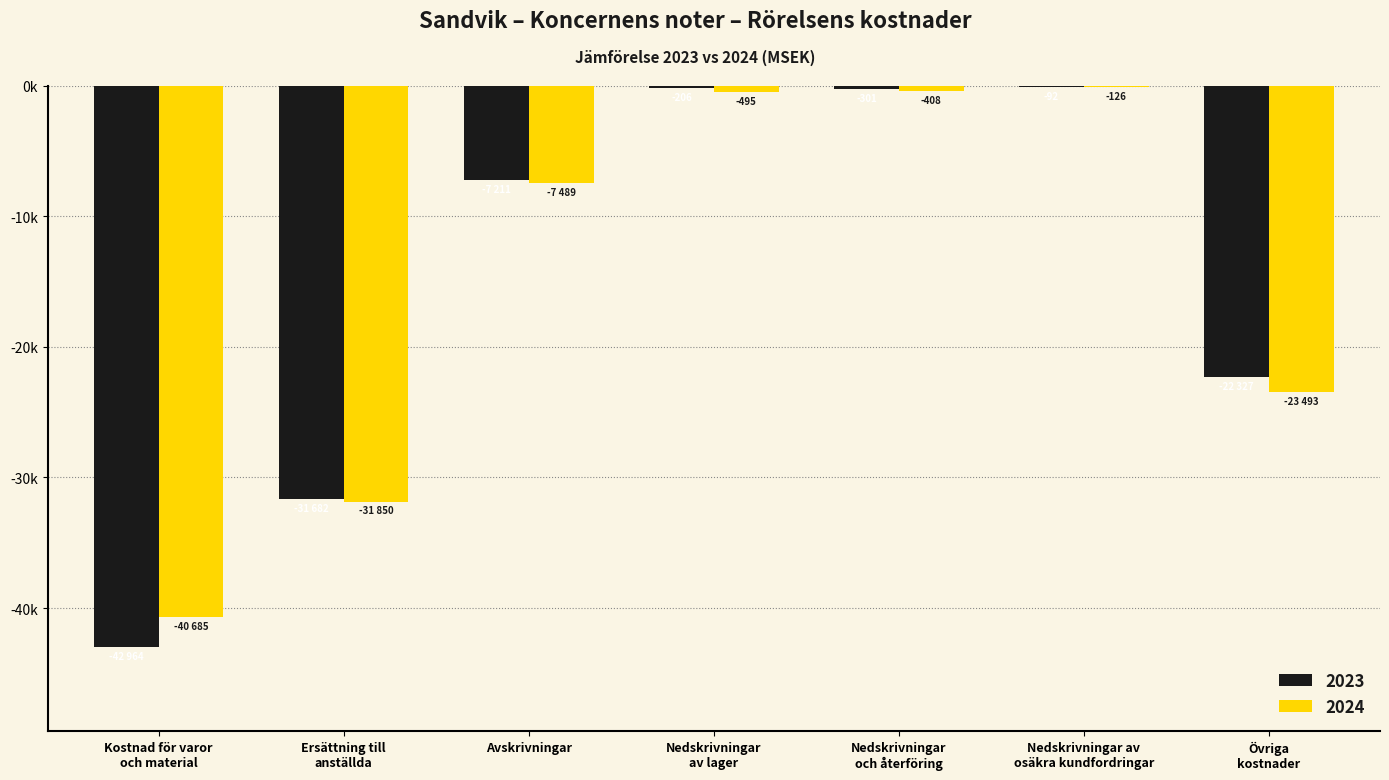

At which label does 2024 first exceed -7489?

Nedskrivningar
av lager